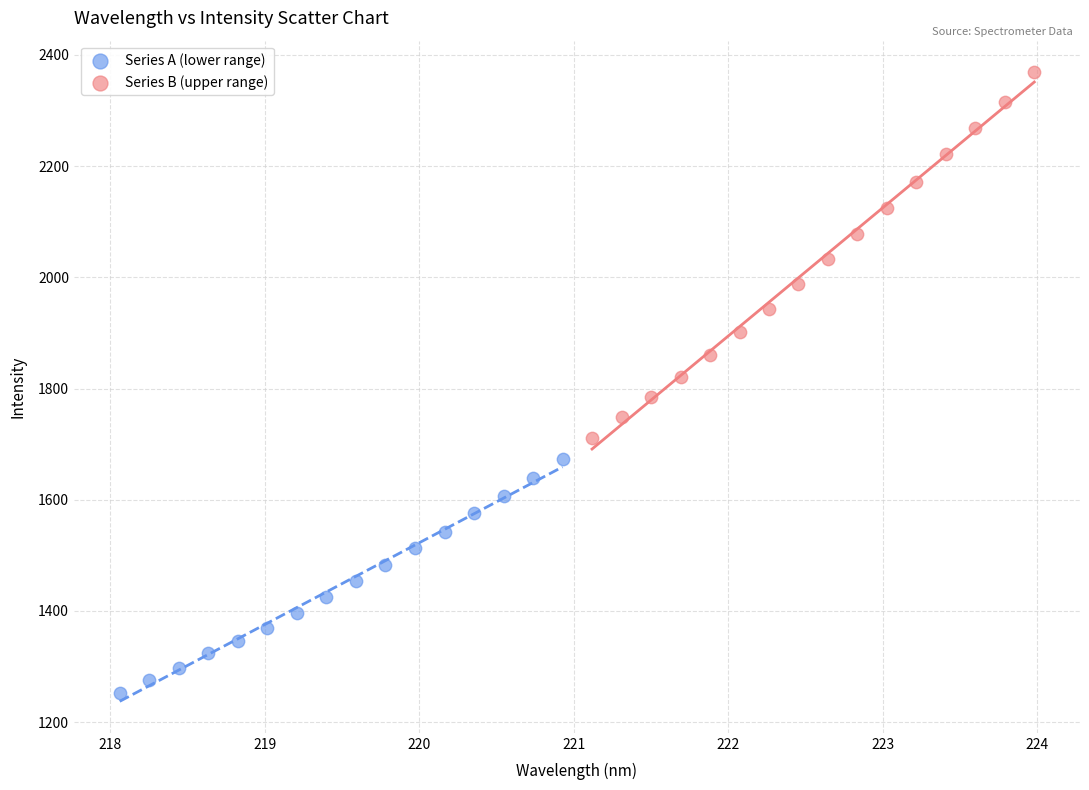

Which series reaches the minimum Y coordinate?

Series A (lower range)